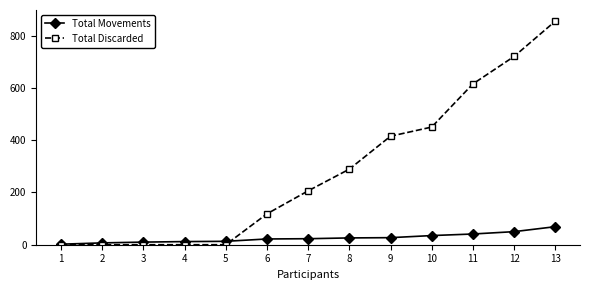

What is the maximum value shown in the chart?

855